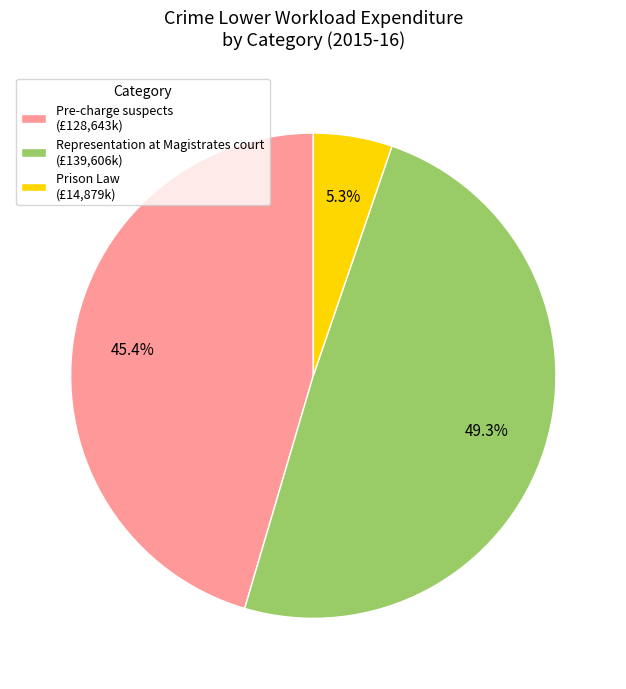

Which slice is the smallest?

Prison Law (£14,879k)